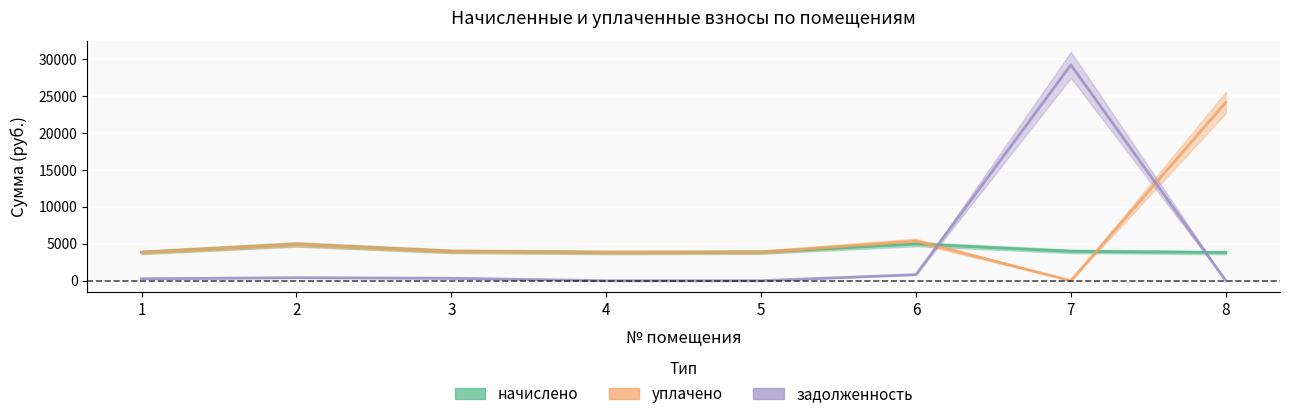

How many intersections are there between задолженность and уплачено?

2